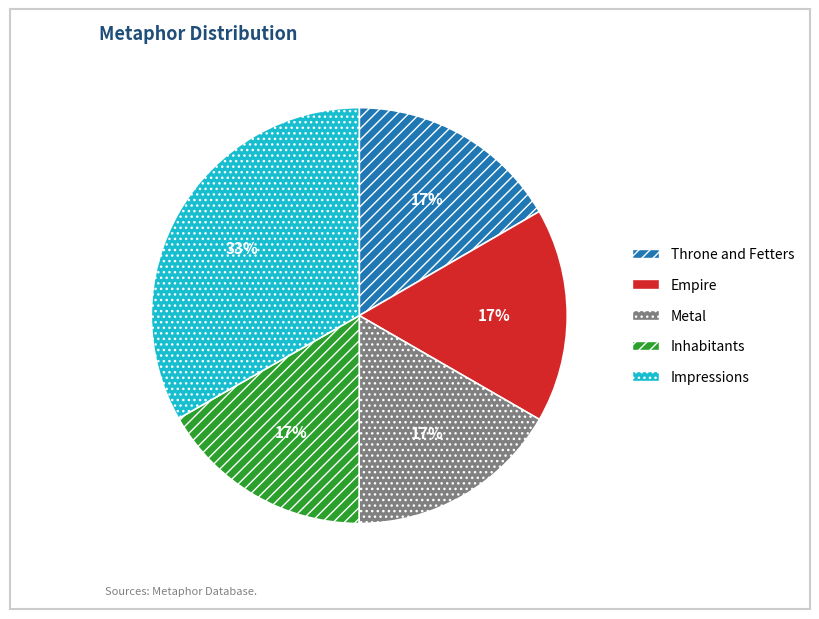

Is it true that Metal is 17% of the pie?

True